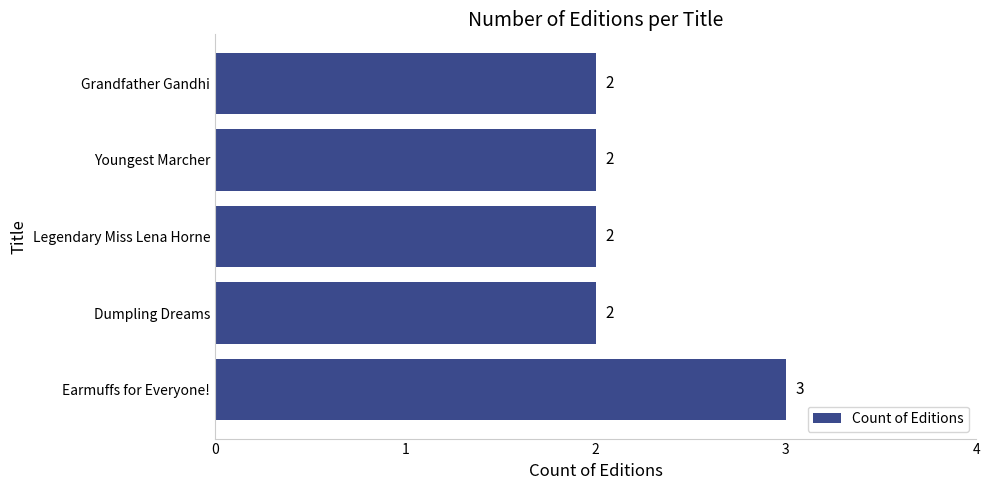

What is the sum of all values?

11